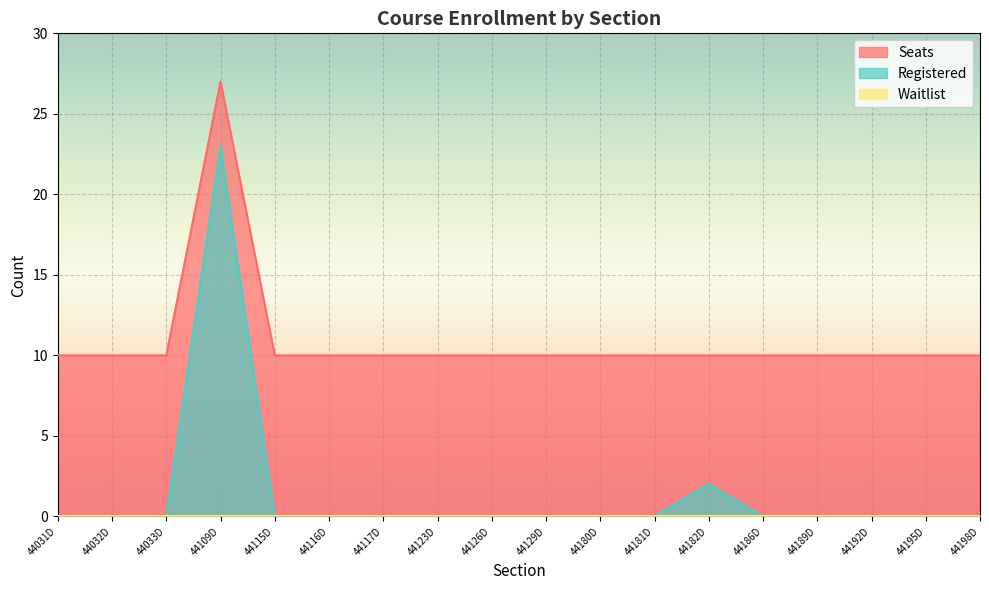

Which series has the largest total across all categories?

Seats